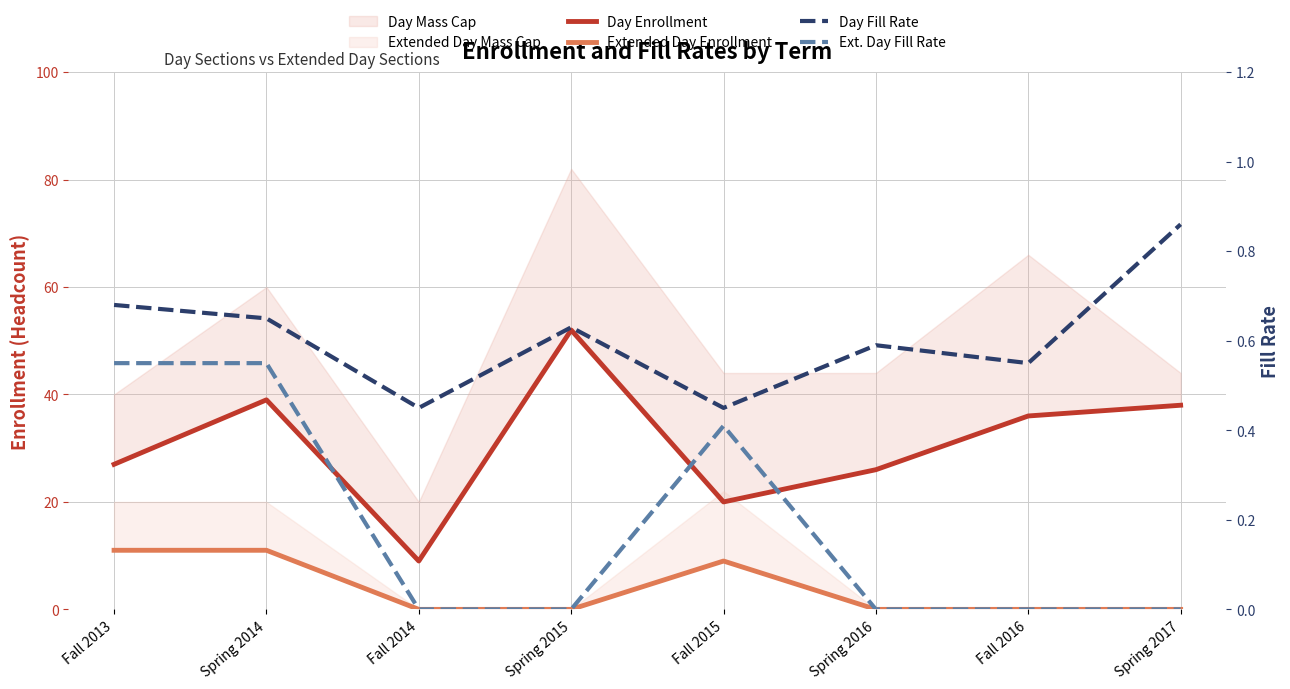

What is the difference between the highest and lowest values at Spring 2016?

26.0